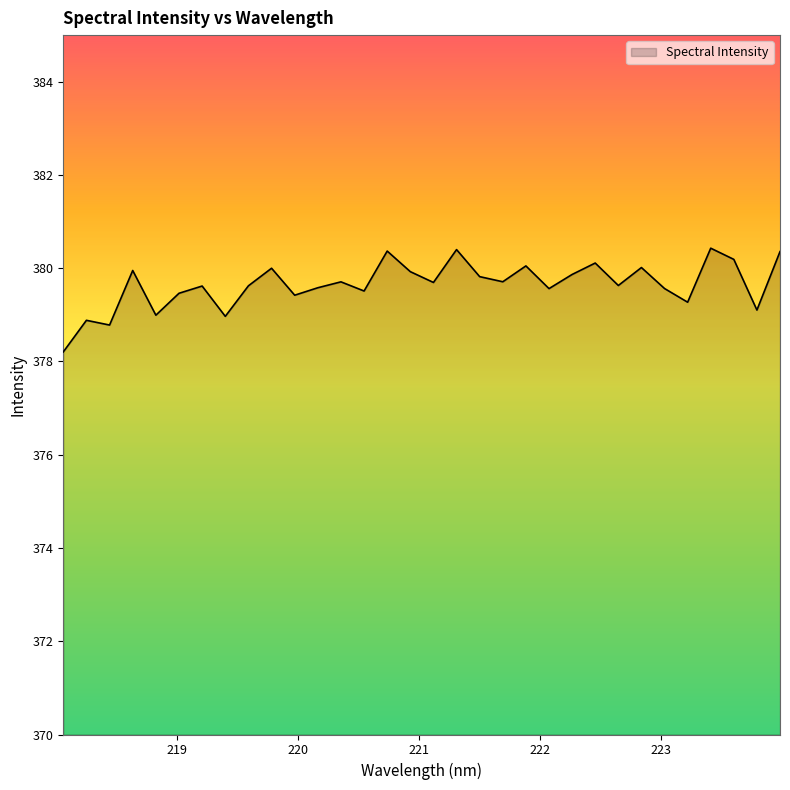

What is the smallest value displayed?

378.2